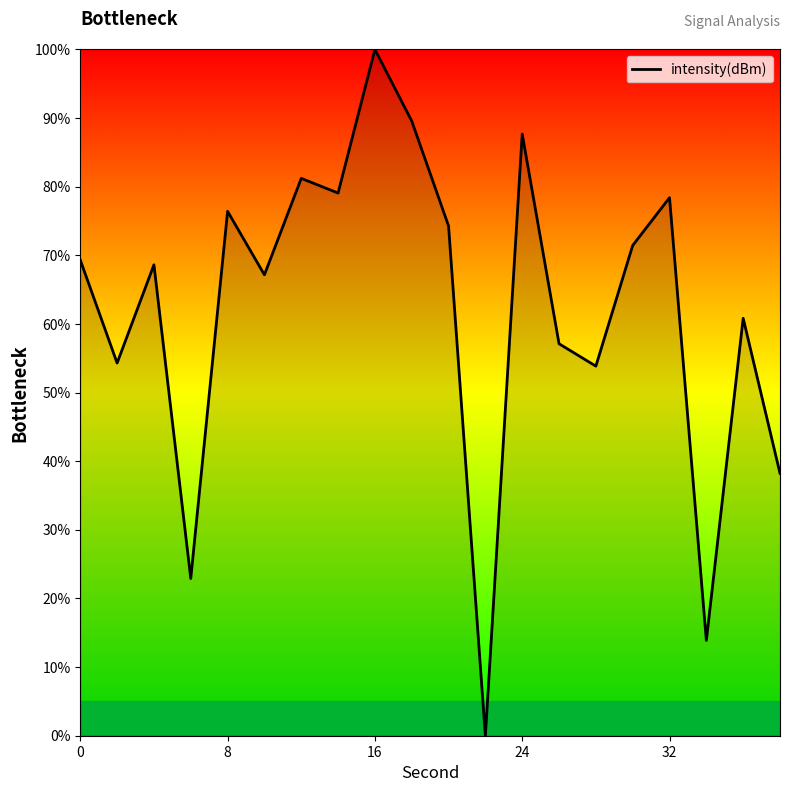

What is the greatest value displayed?

100.0